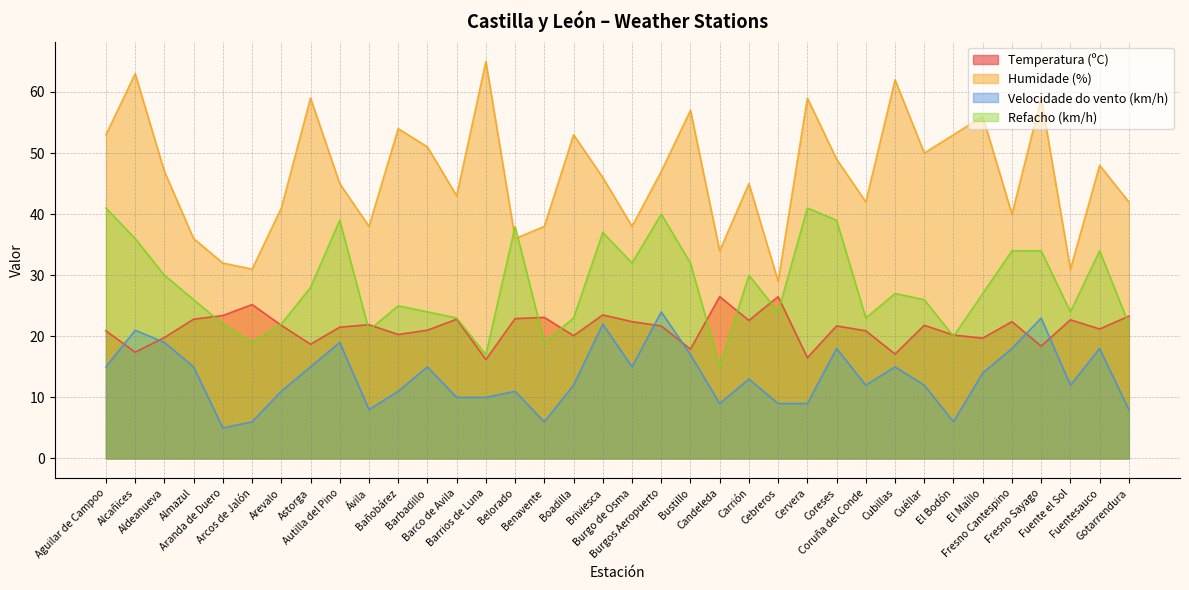

The value of Humidade (%) at Cebreros is 44.9. True or false?

False